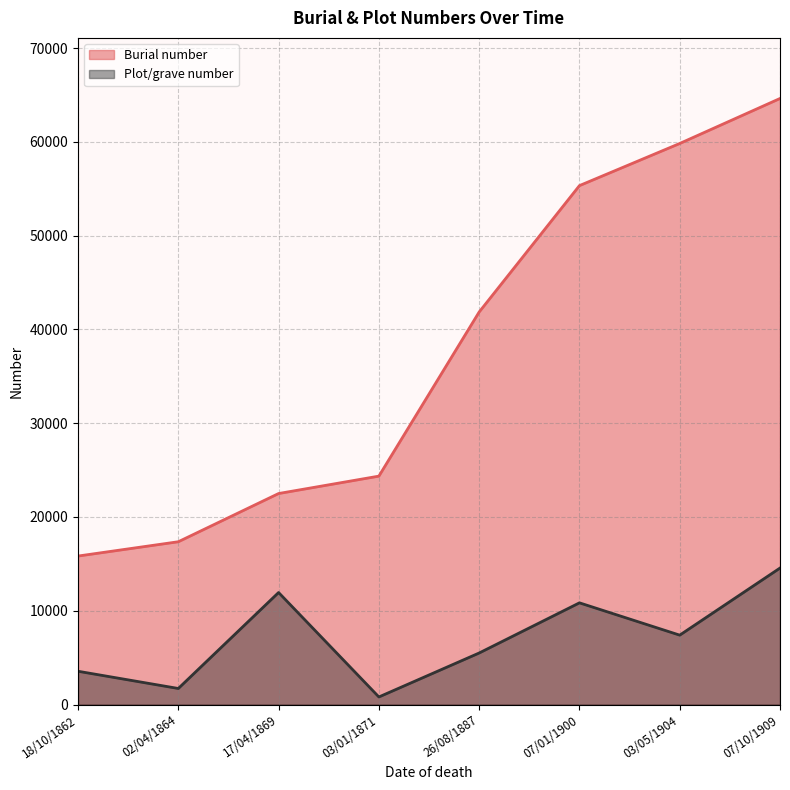

What is the maximum value shown in the chart?

64633